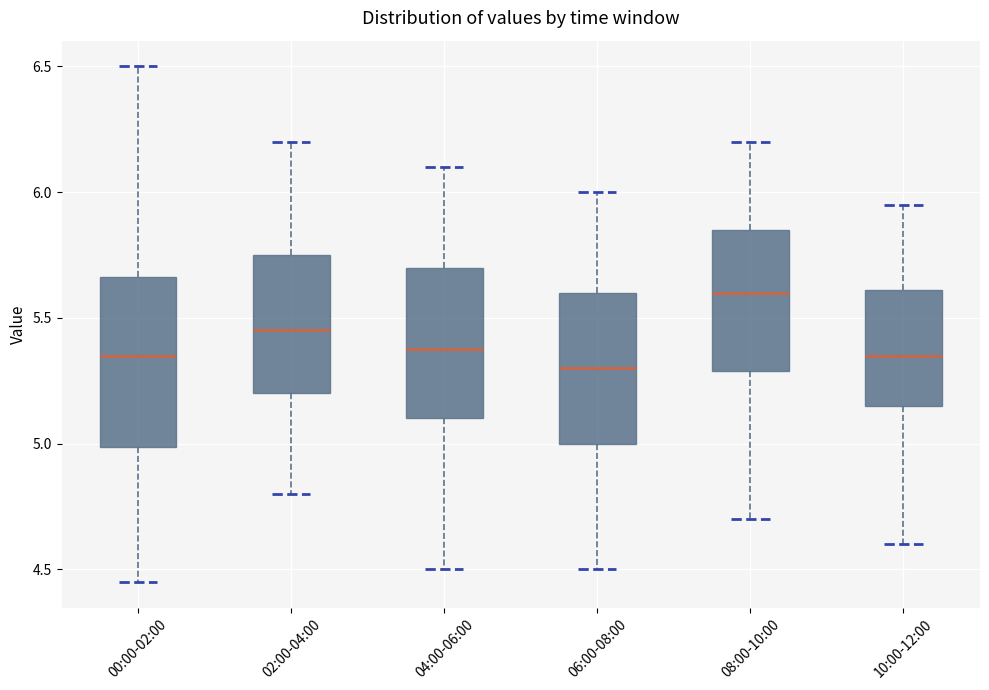

Where is the upper edge of the box for 04:00-06:00 on the y-axis? The values are not printed on the chart, so give them approximately, as read against the axis.

5.70